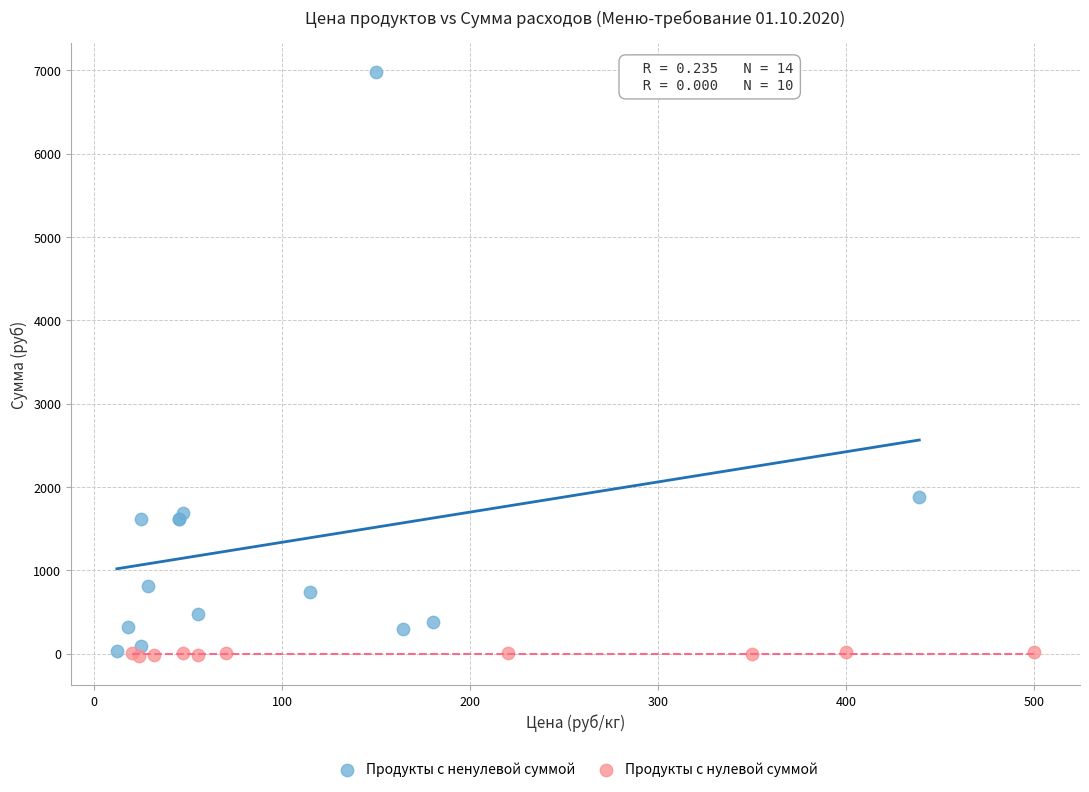

Which series contains the highest Y value?

Продукты с ненулевой суммой